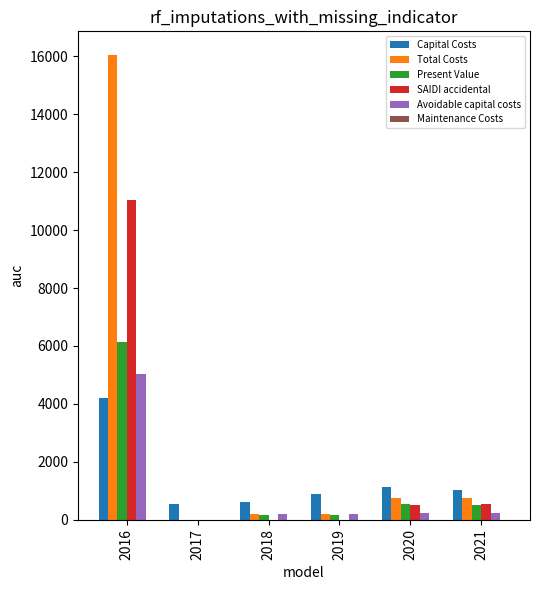

At which label does Total Costs first exceed 734?

2016